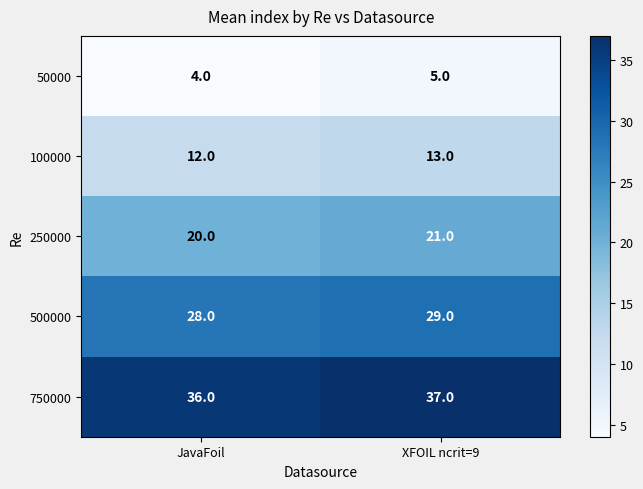

The 50000 series shows 6 at JavaFoil. True or false?

False